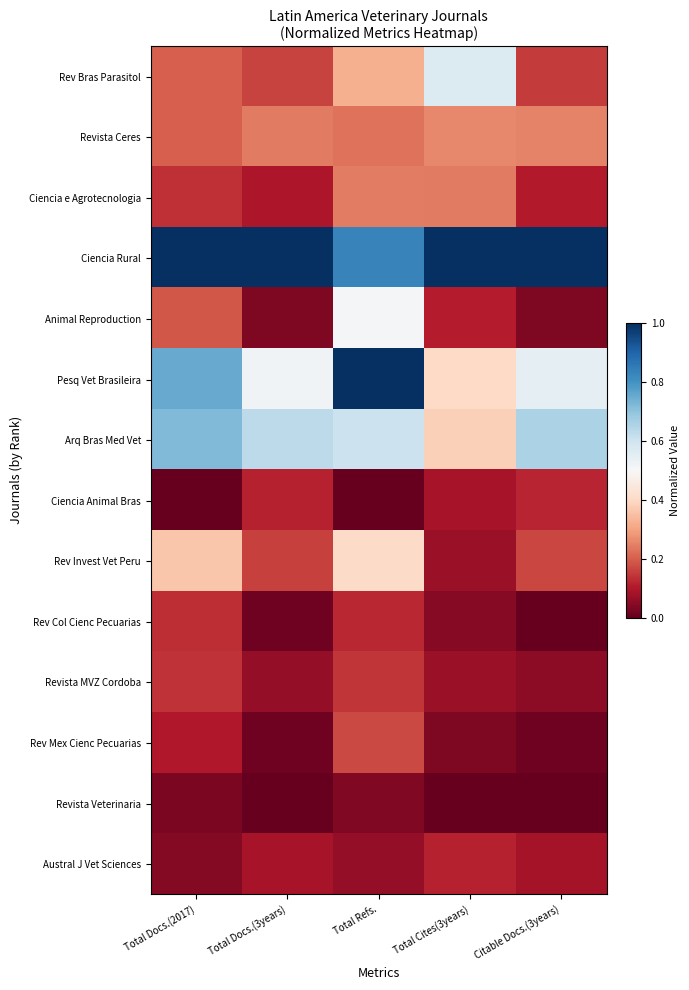

List the series in order of their peak value, highest first.

Ciencia Rural, Pesq Vet Brasileira, Arq Bras Med Vet, Rev Bras Parasitol, Animal Reproduction, Rev Invest Vet Peru, Revista Ceres, Ciencia e Agrotecnologia, Rev Mex Cienc Pecuarias, Revista MVZ Cordoba, Rev Col Cienc Pecuarias, Ciencia Animal Bras, Austral J Vet Sciences, Revista Veterinaria